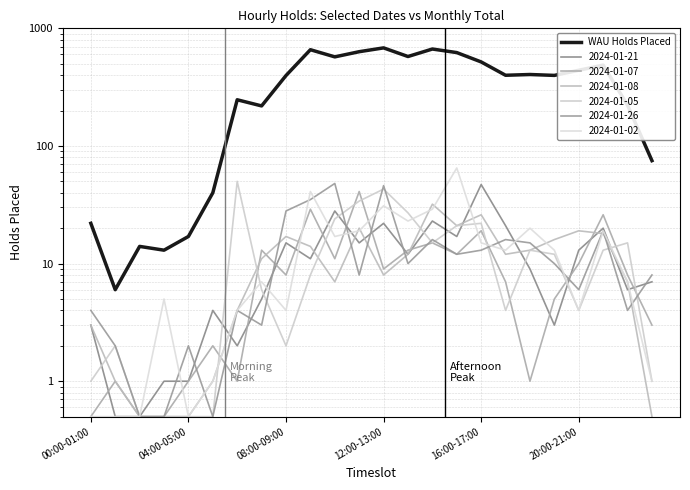

At which label is the value closest to 344?

08:00-09:00